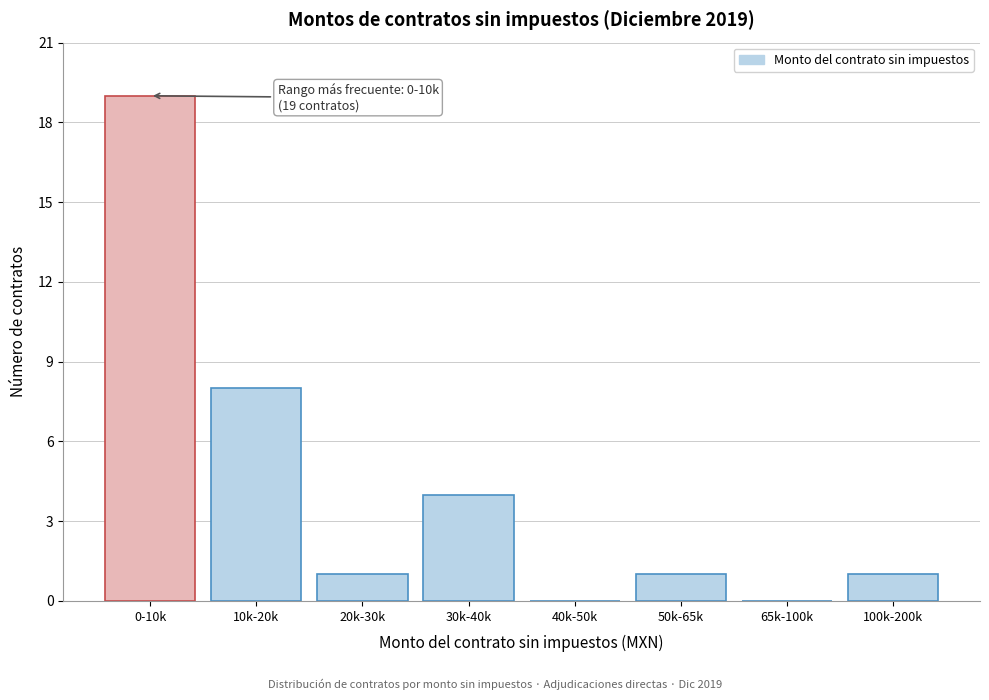

Reading right to left, list all the values displayed in this chart.

100k-200k=1	65k-100k=0	50k-65k=1	40k-50k=0	30k-40k=4	20k-30k=1	10k-20k=8	0-10k=19